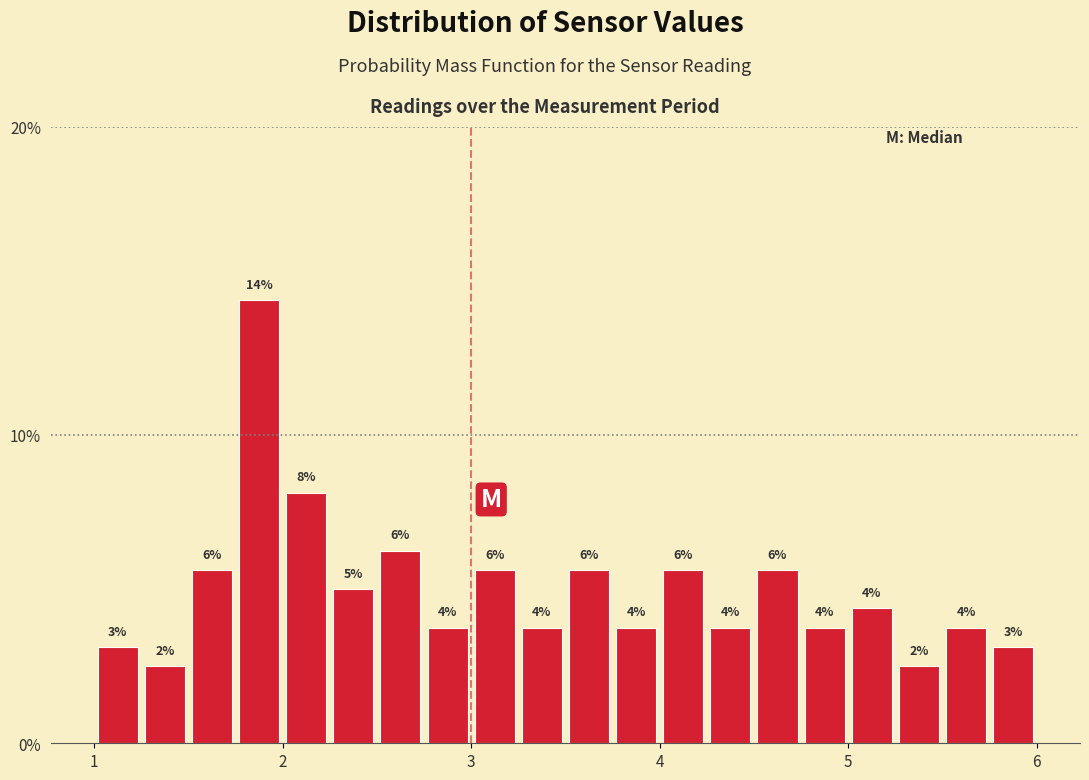

Read against the x-axis, roughly where is the centre of the tallest bar?

1.9